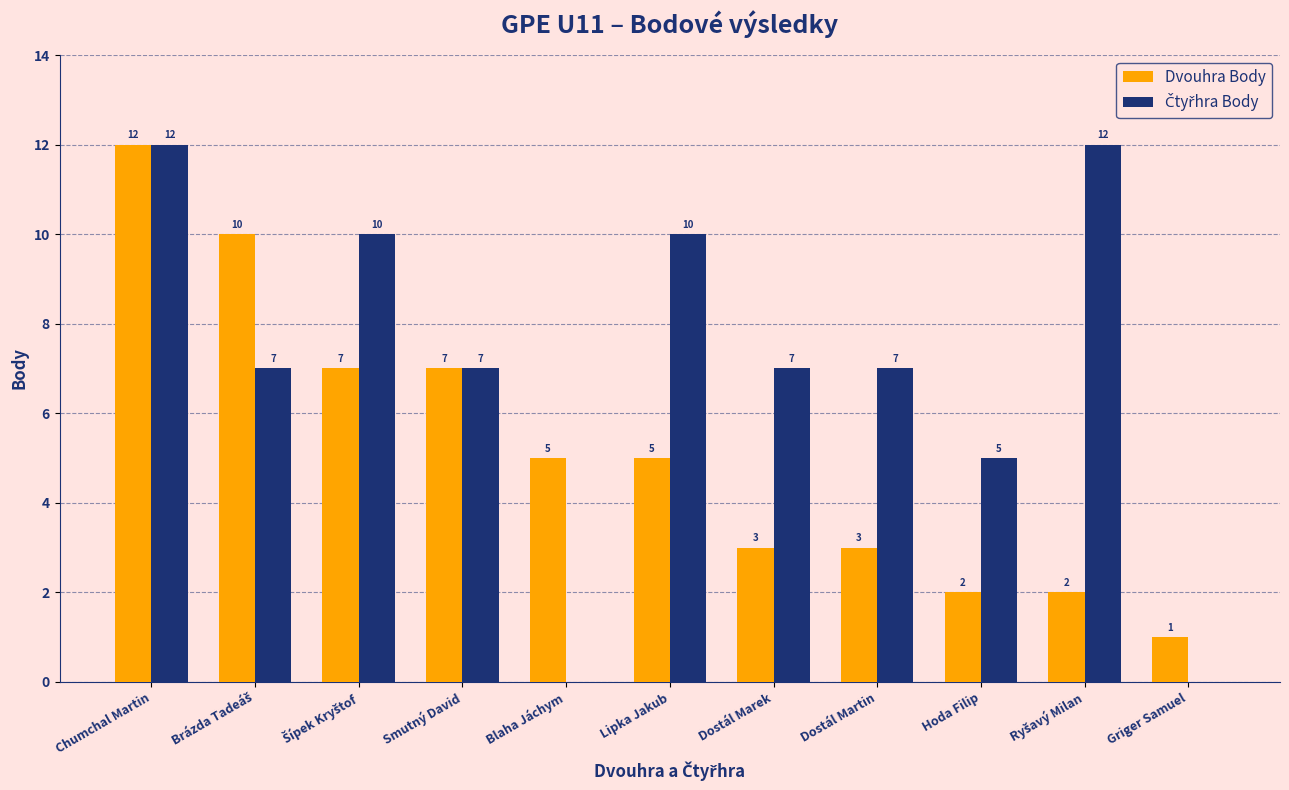

What is the total value across all series at Lipka Jakub?

15